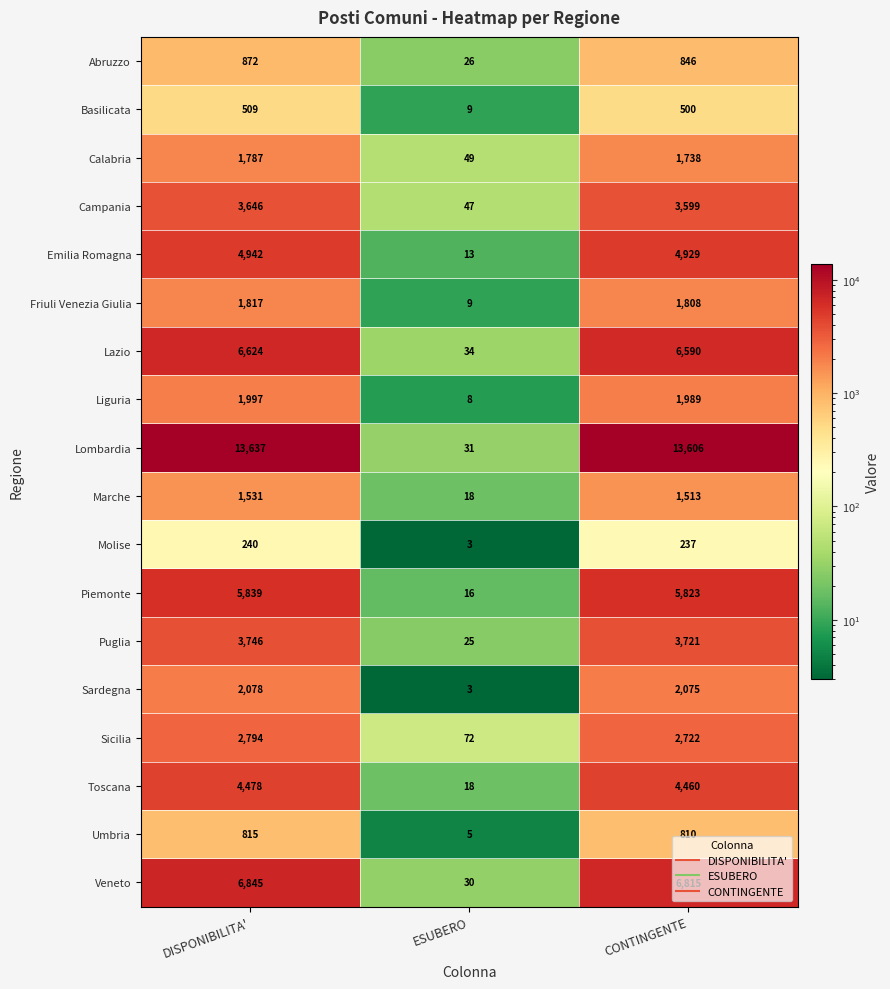

Which series has the largest total across all categories?

Lombardia